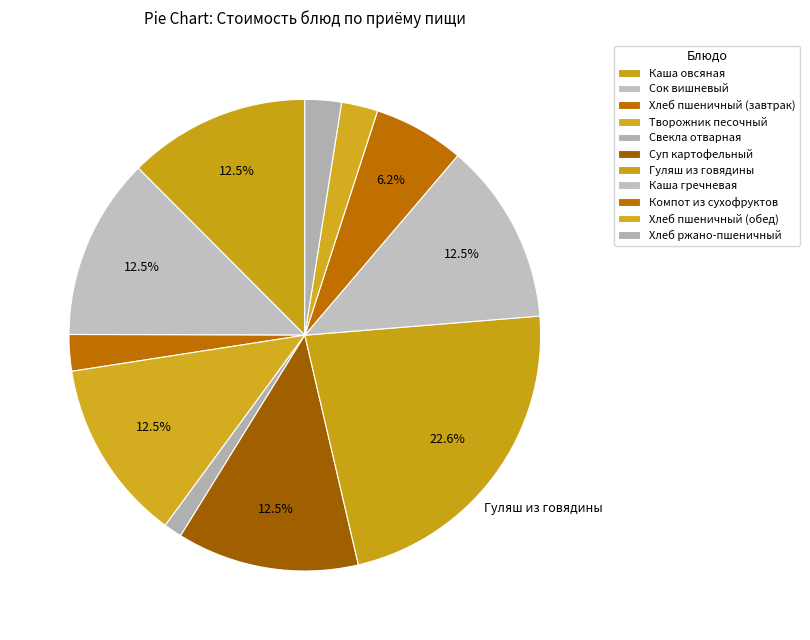

What percentage is NOT represented by Хлеб ржано-пшеничный?

97.5%